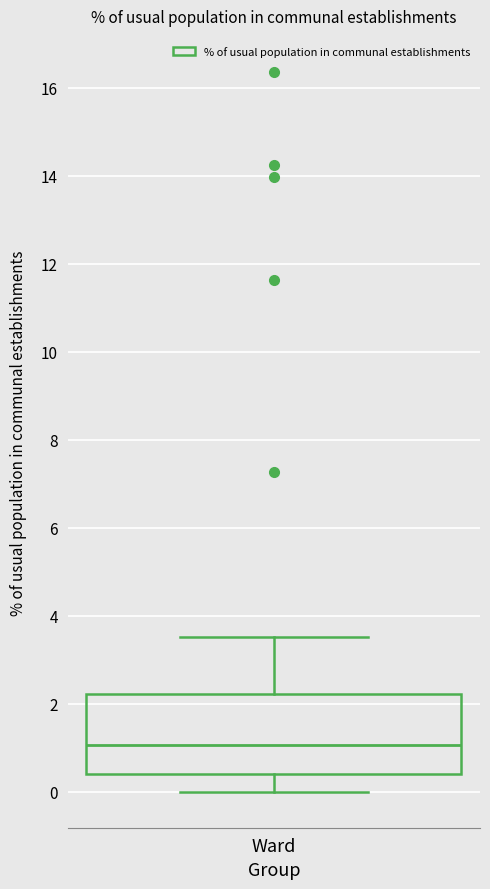

Read this box plot against the y-axis: the position of the median line, the range covered by the box, and the ends of both whiskers. The values are not printed on the chart, so give them approximately, as read against the axis.

median 1.0, box 0.4 to 2.2, whiskers 0.0 to 3.6